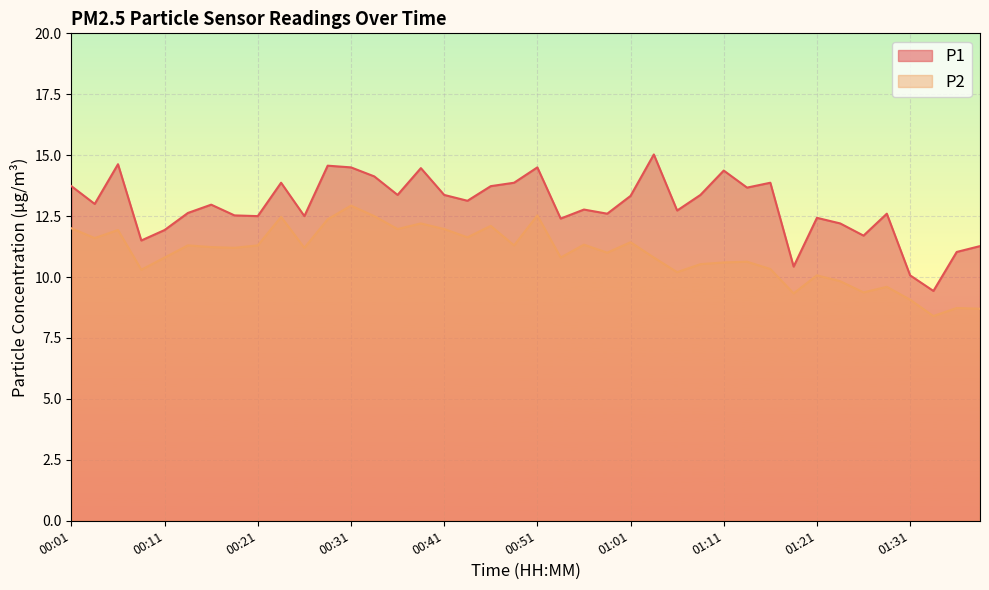

How many lines are shown in the chart?

2